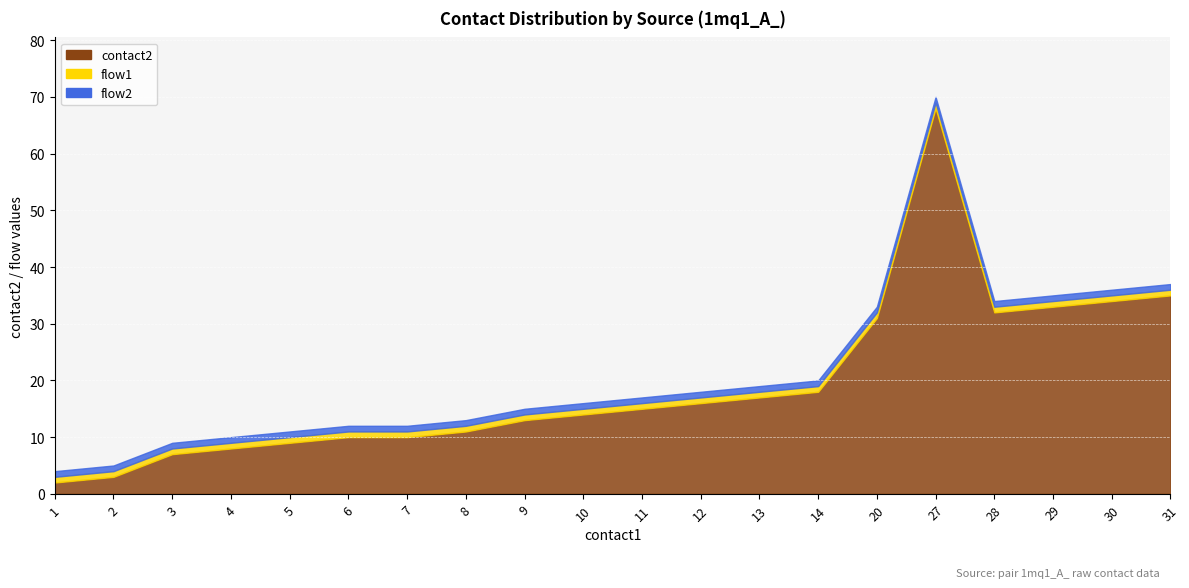

The flow1 series shows 1 at 20. True or false?

True